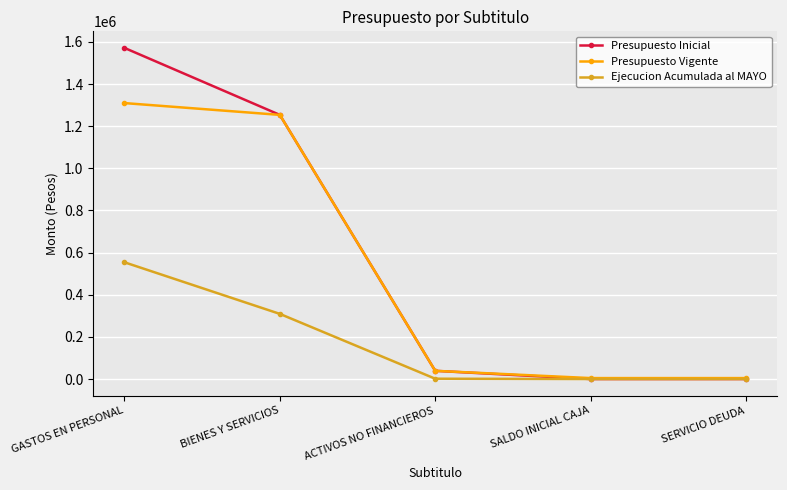

Which series has the largest range (max minus min)?

Presupuesto Inicial